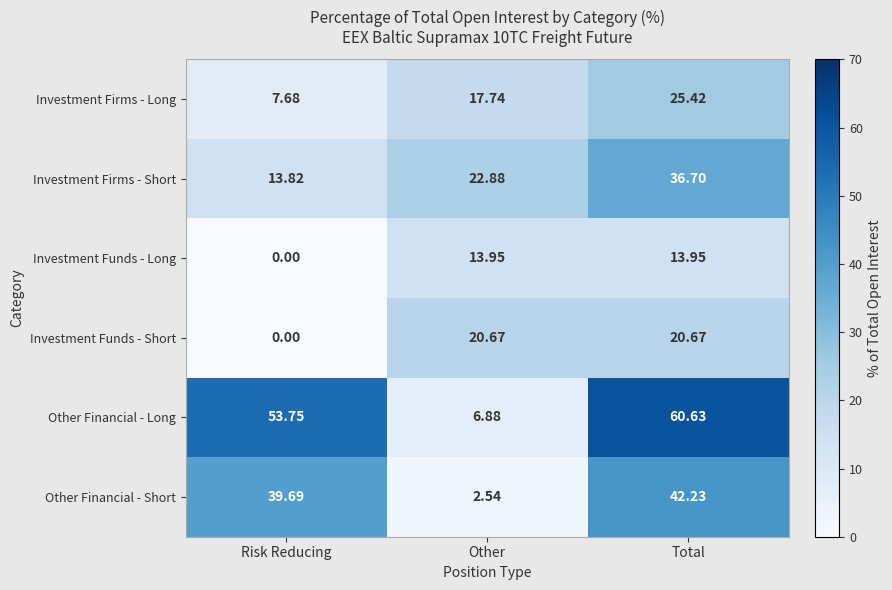

Which series has the widest spread of values?

Other Financial - Long